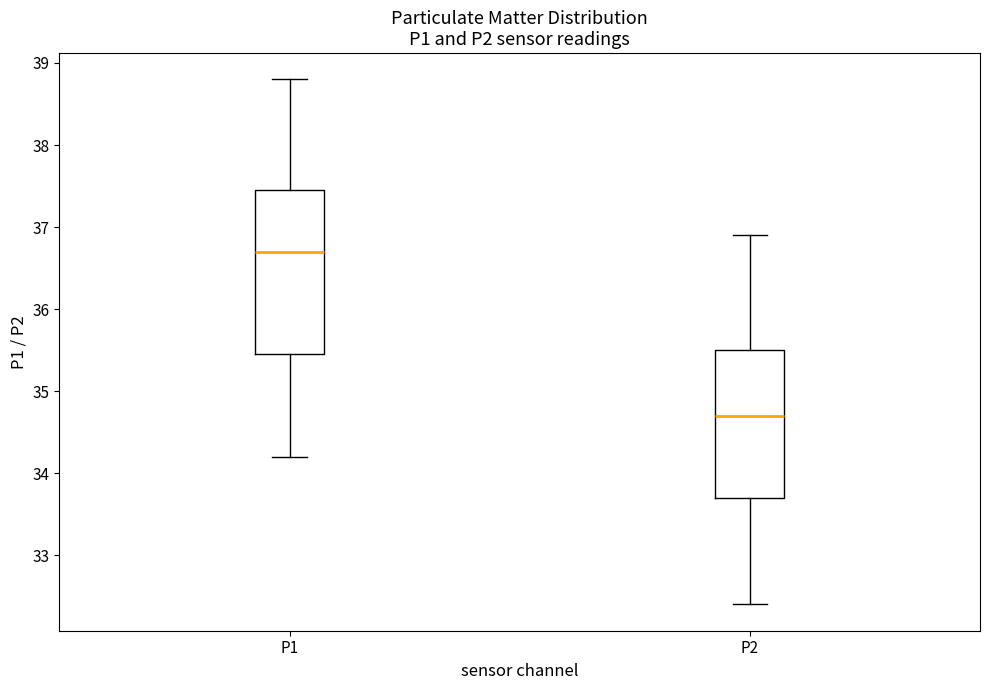

Where is the lower edge of the box for P2 on the y-axis? The values are not printed on the chart, so give them approximately, as read against the axis.

33.7